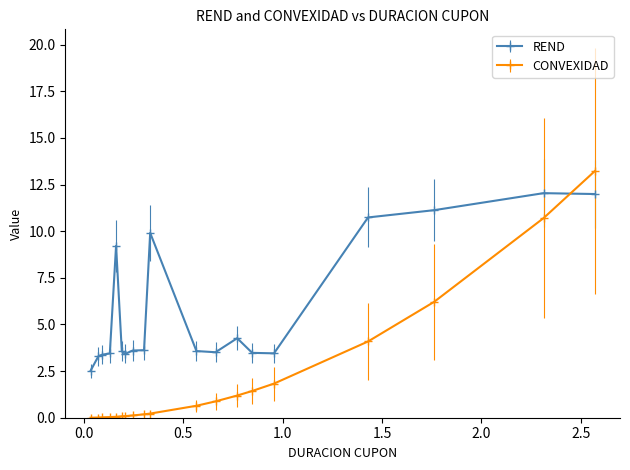

In REND, how many points are lower than both neighbors (excluding endpoints)?

3